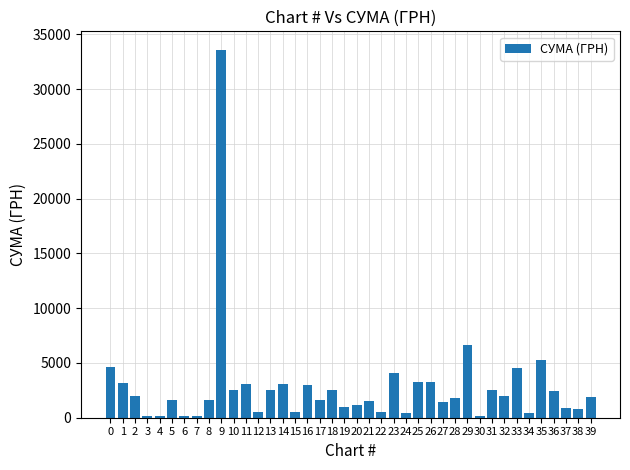

What is the approximate value at 18?

2516.0